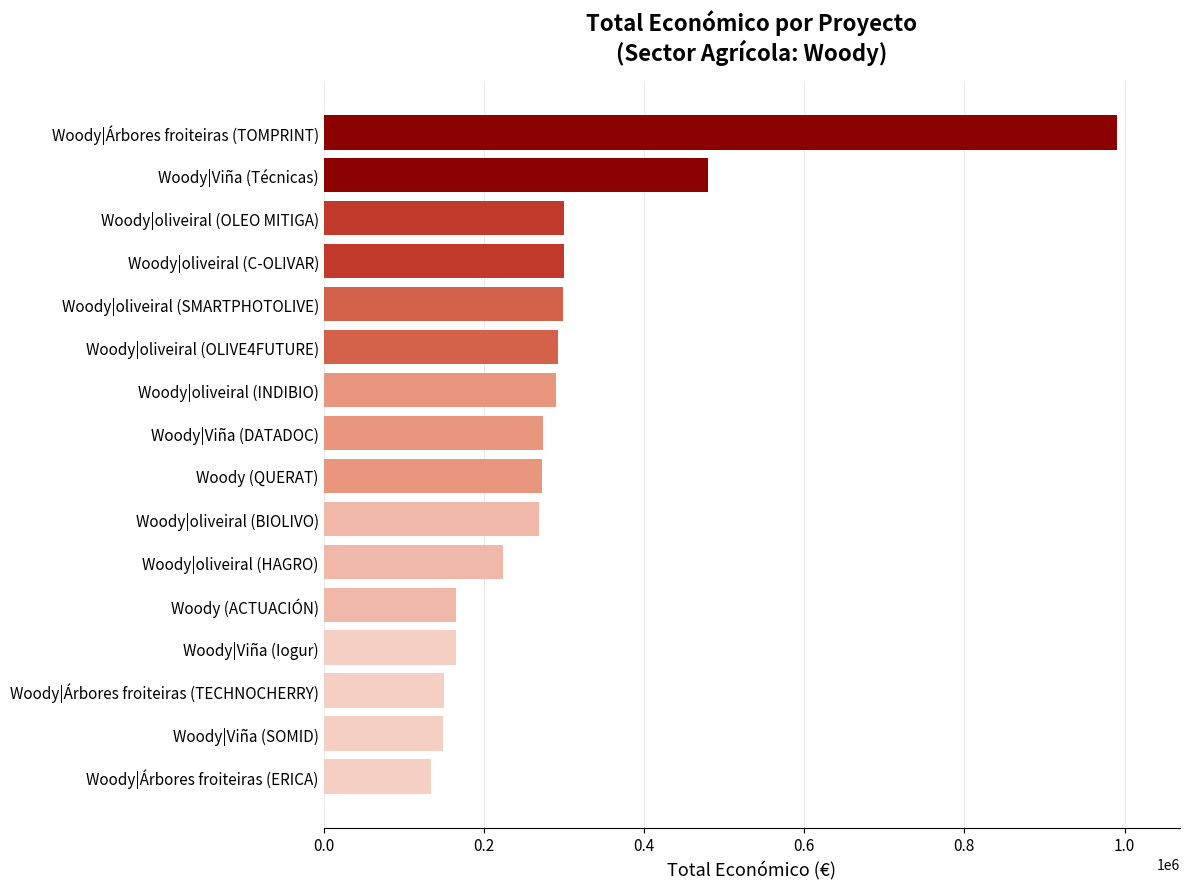

Which category has the highest value across all series?

Woody|Árbores froiteiras (TOMPRINT)